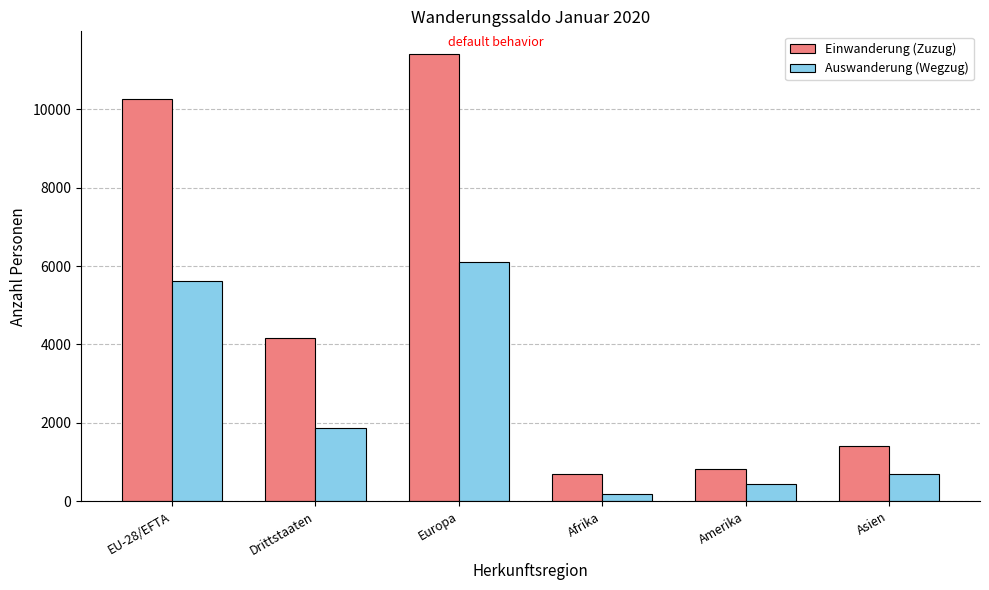

What is the lowest value of the Auswanderung (Wegzug) series?

180